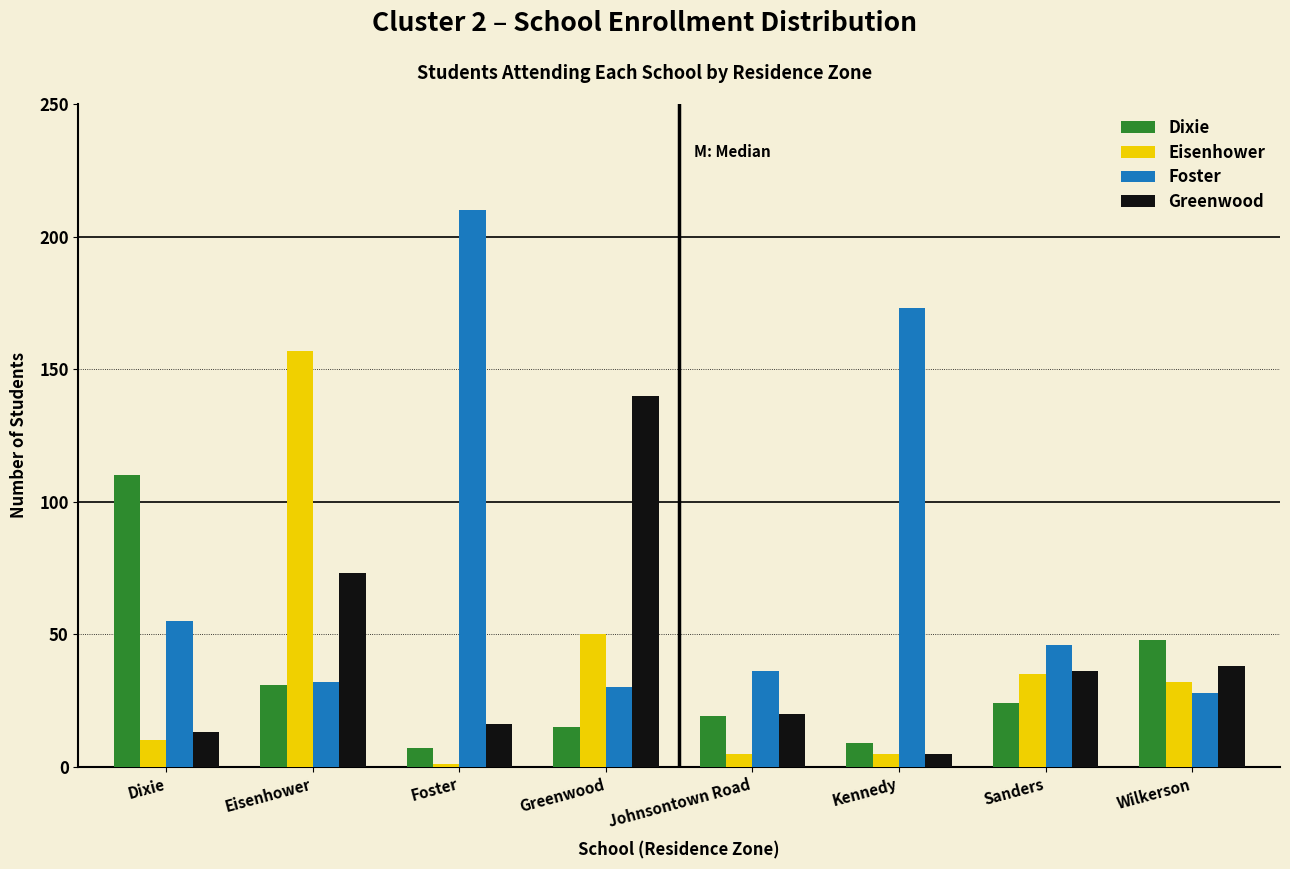

Which series changed the most between Foster and Wilkerson?

Foster